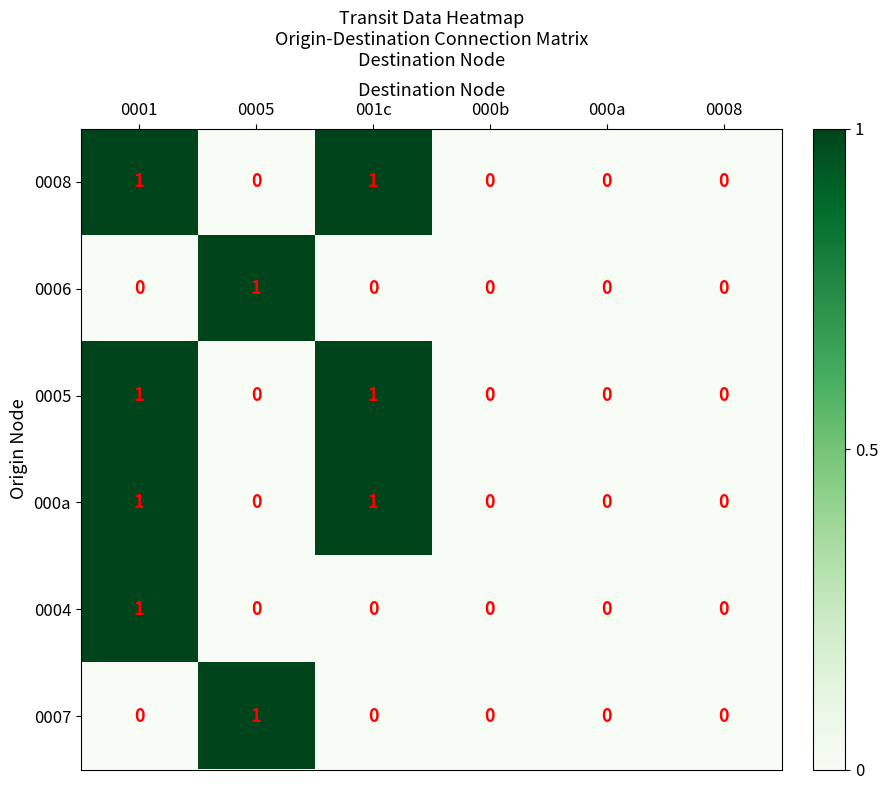

How many distinct data groups are displayed?

6